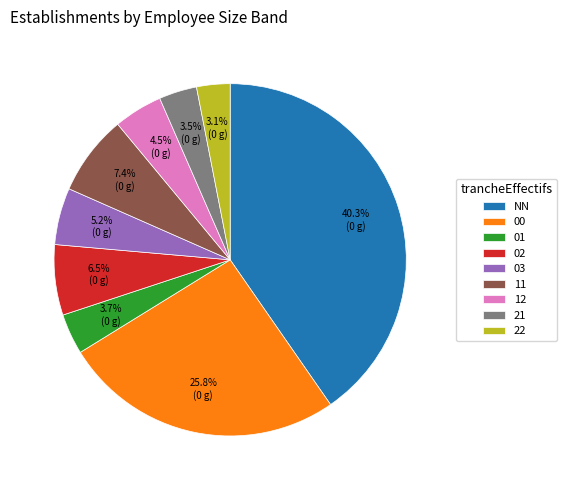

What percentage is the 00 slice, to the nearest percent?

26%